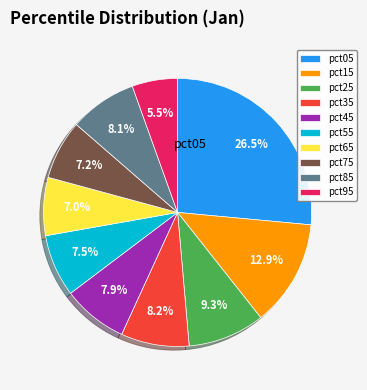

What is the smallest slice in the pie chart?

pct95